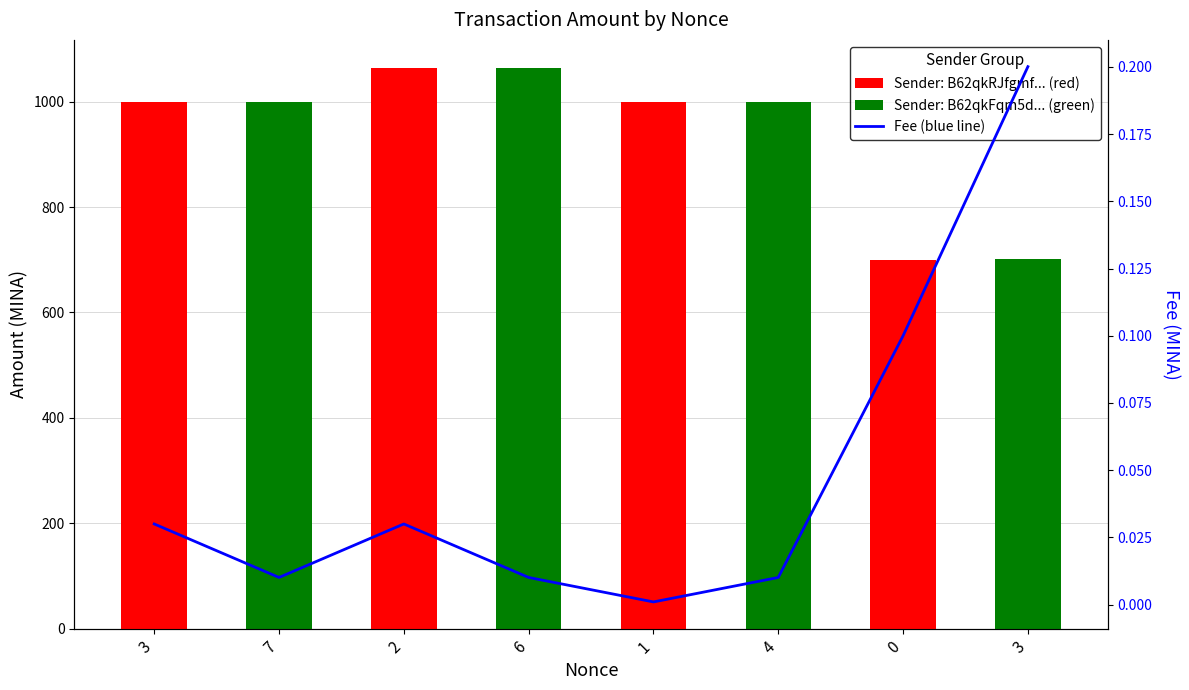

Rank the categories by value from highest to lowest.

3, 0, 3, 2, 7, 6, 4, 1